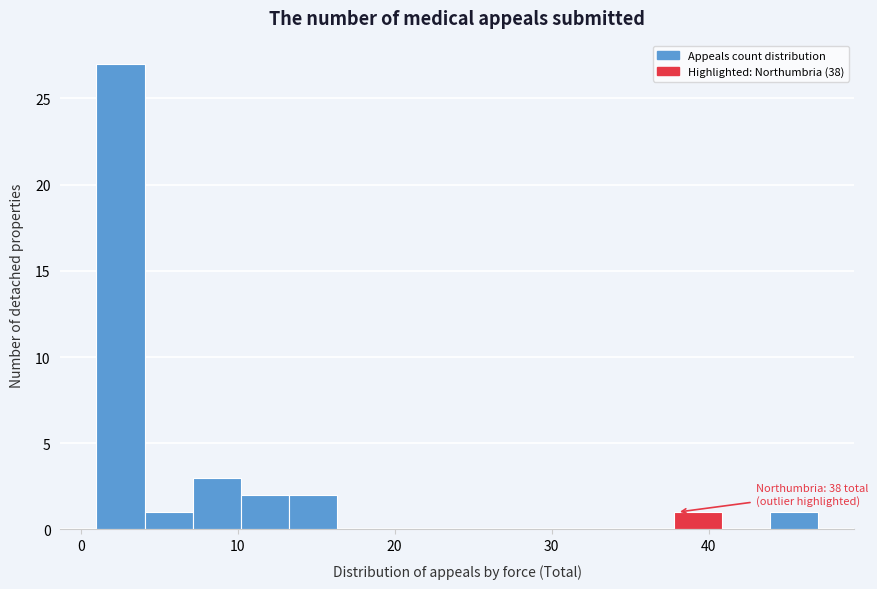

Around what value on the x-axis is the tallest bar? Give the approximate position of its centre, as read against the axis.

3